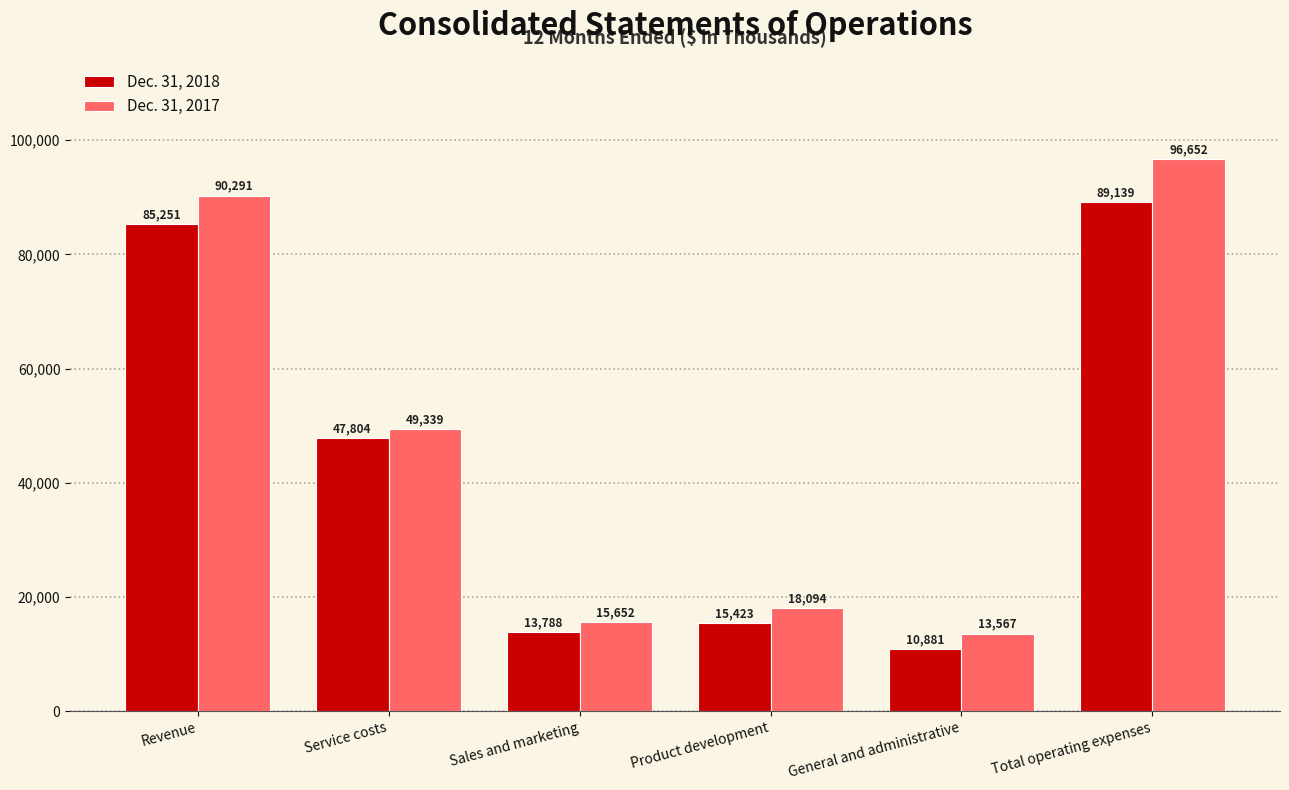

Which label corresponds to the smallest value in the chart?

General and administrative